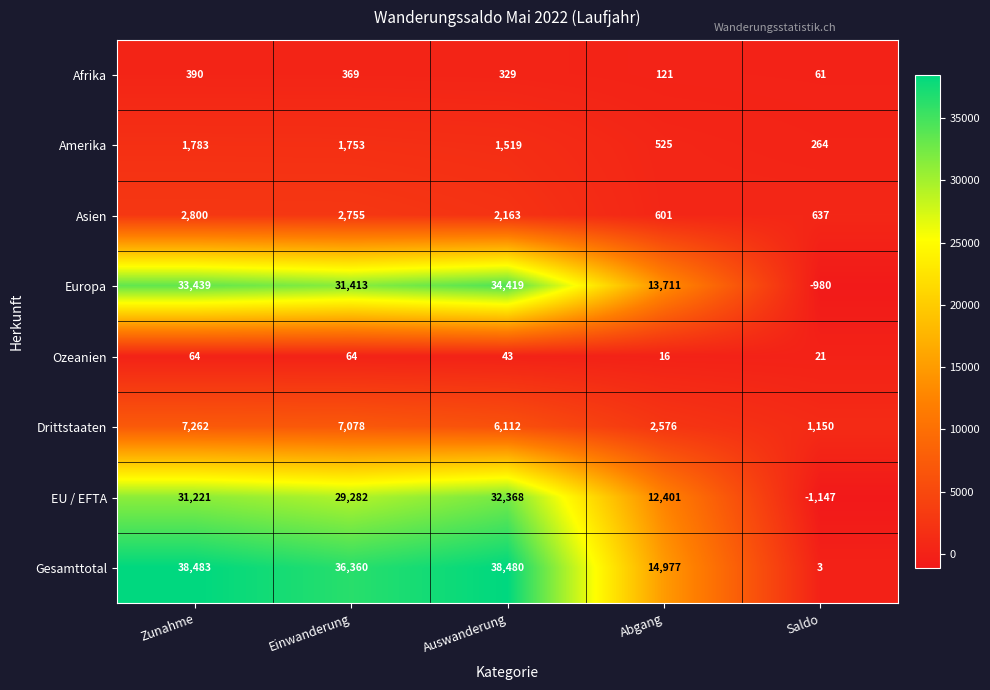

At Einwanderung, list the series in order from smallest to largest.

Ozeanien, Afrika, Amerika, Asien, Drittstaaten, EU / EFTA, Europa, Gesamttotal